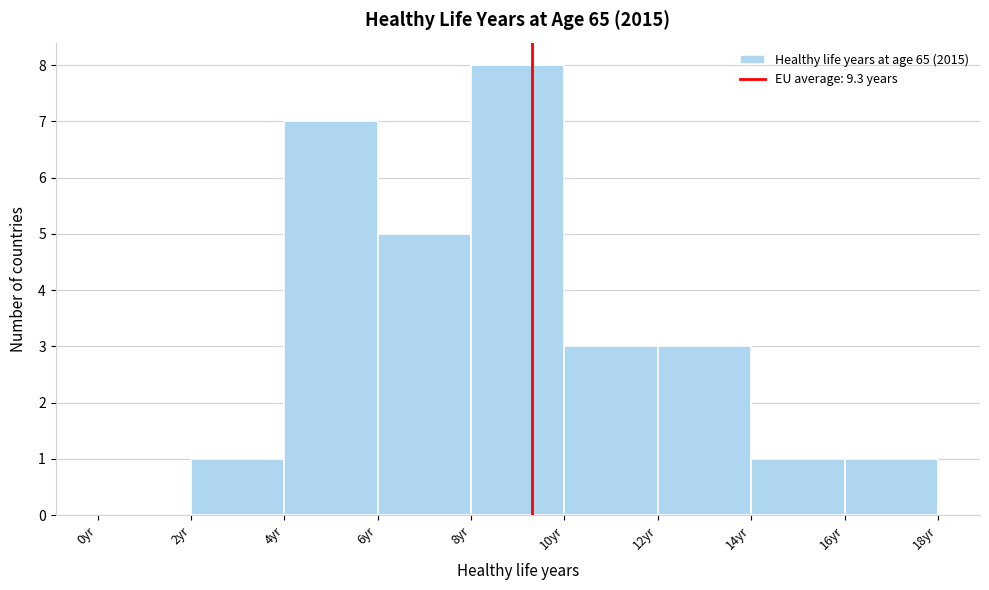

Reading left to right, list every bar in this chart as the range it spans on the x-axis followed by its height. The values are not printed on the chart, so give them approximately, as read against the axis.

0 to 2: 0
2 to 4: 1
4 to 6: 7
6 to 8: 5
8 to 10: 8
10 to 12: 3
12 to 14: 3
14 to 16: 1
16 to 18: 1